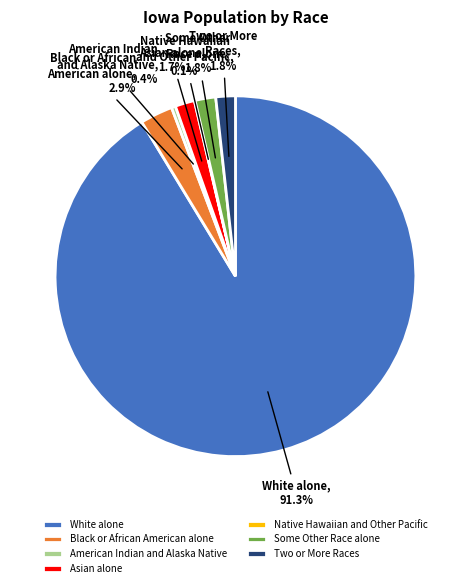

Which has a higher value, Black or African American alone or Some Other Race alone?

Black or African American alone